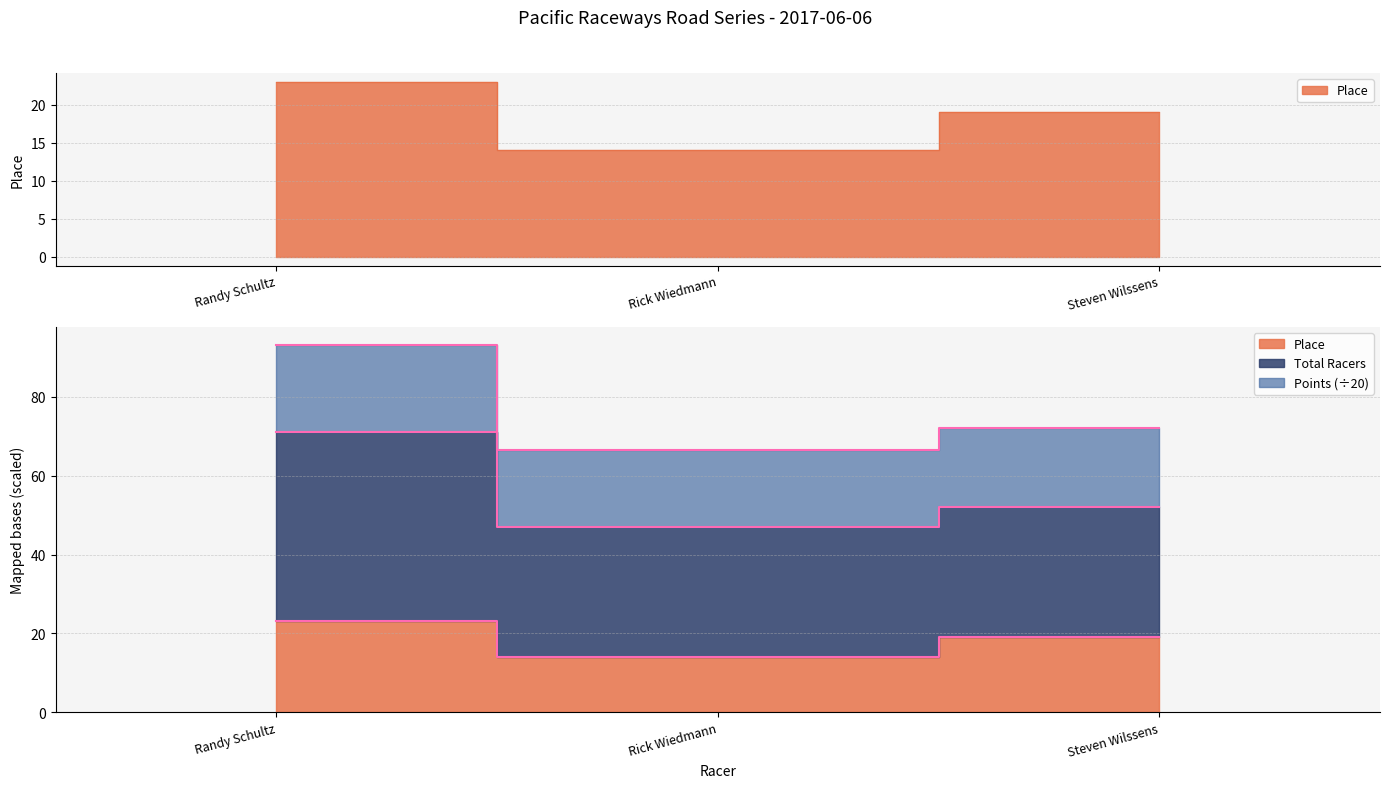

Which series has the largest total across all categories?

Points